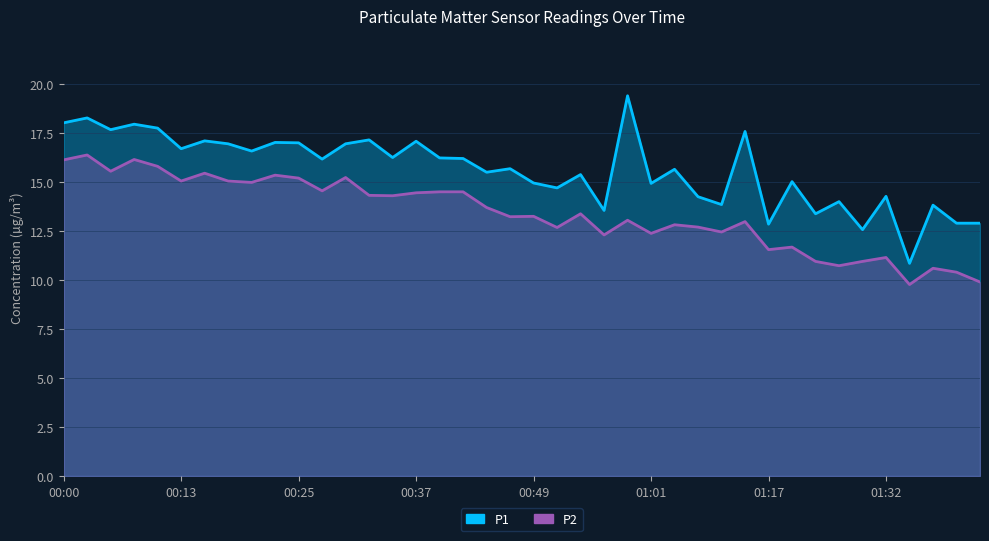

What position from the right is 00:03?

39